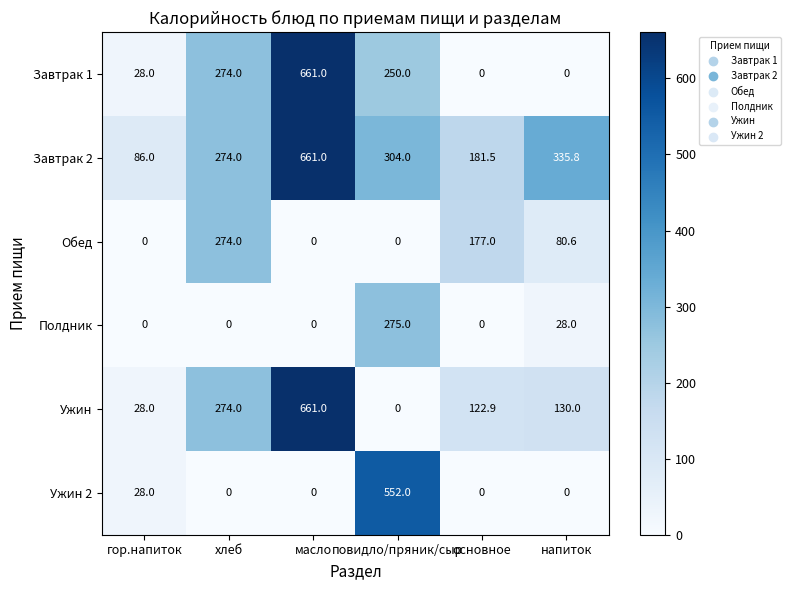

Count the number of categories in the chart.

6